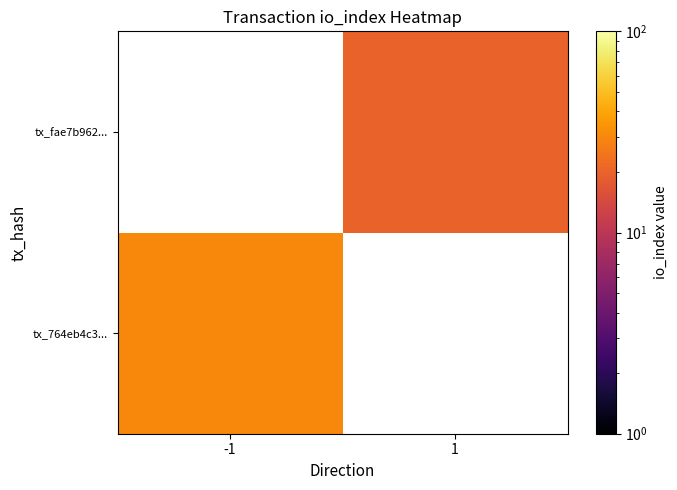

At how many categories does at least one series exceed 29?

1